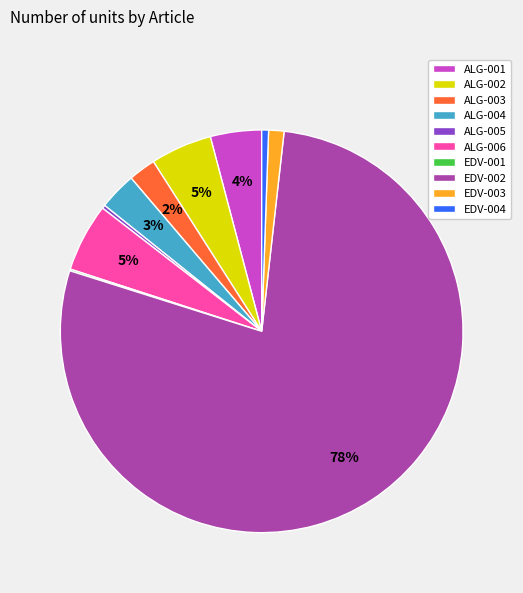

Which category accounts for the majority?

EDV-002